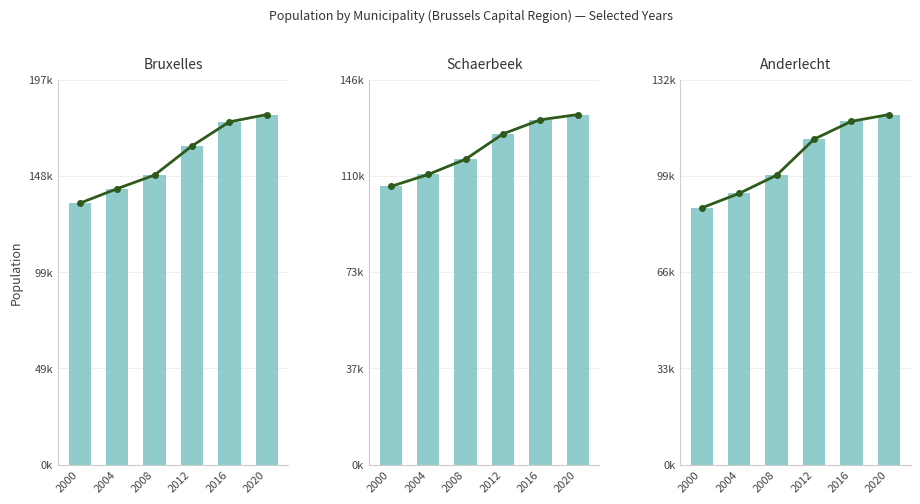

Count the number of categories in the chart.

6